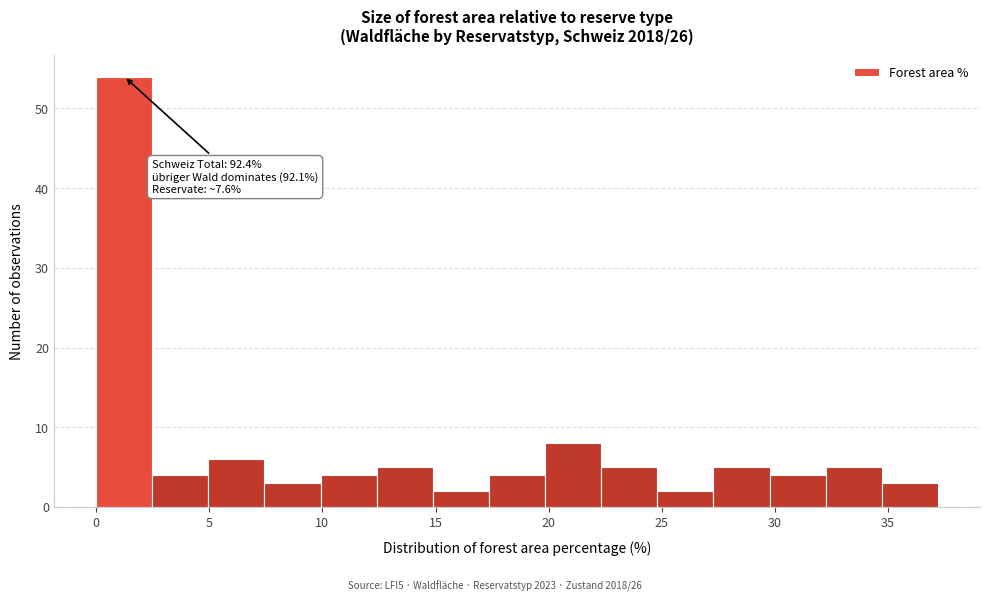

Over which range of the x-axis is the bar tallest?

0.0 to 2.5